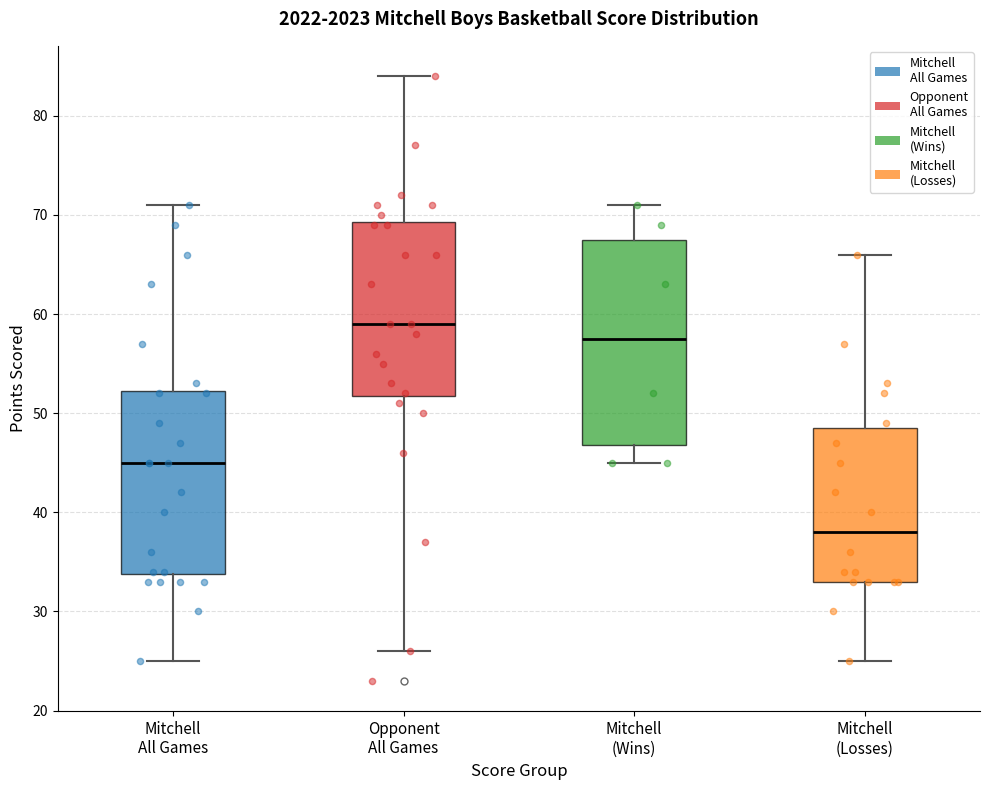

Reading left to right, transcribe this box plot: for each box, give where its median line is, the range the box spans, and where its two whiskers end, as read against the y-axis. The values are not printed on the chart, so give them approximately, as read against the axis.

Mitchell All Games: median 45, box 34 to 52, whiskers 25 to 71
Opponent All Games: median 59, box 52 to 69, whiskers 26 to 84
Mitchell (Wins): median 58, box 47 to 68, whiskers 45 to 71
Mitchell (Losses): median 38, box 33 to 49, whiskers 25 to 66